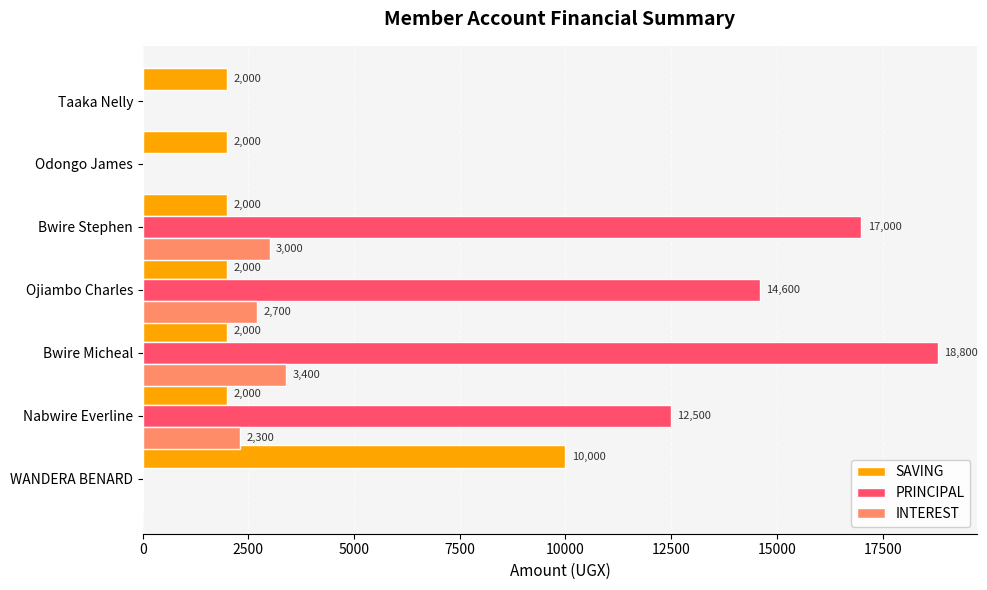

Which series has the largest total across all categories?

PRINCIPAL